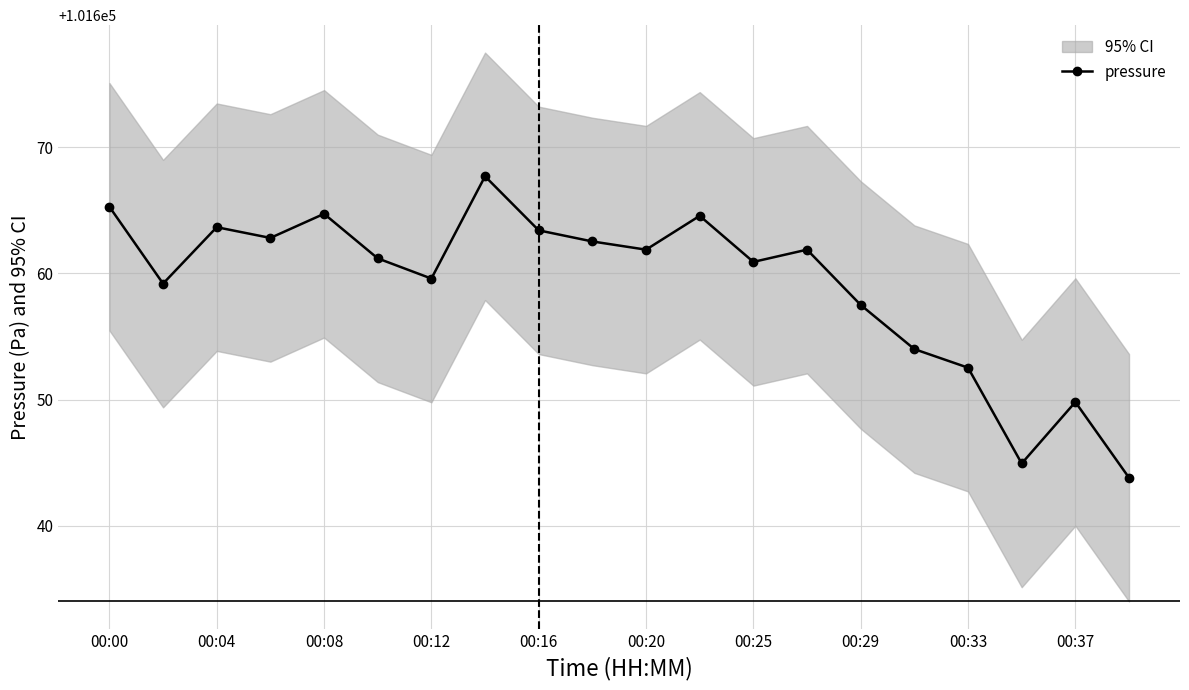

Is it true that pressure equals 59963.7 at 00:04?

False